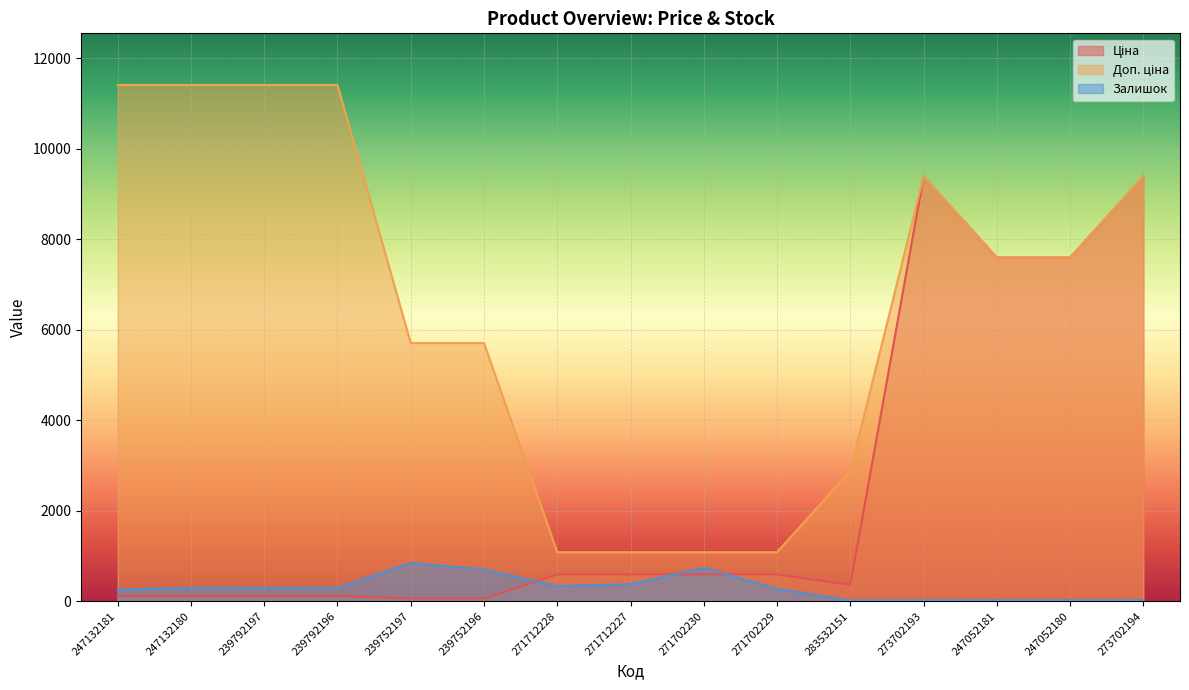

At which label is Доп. ціна closest to 6245?

239752197